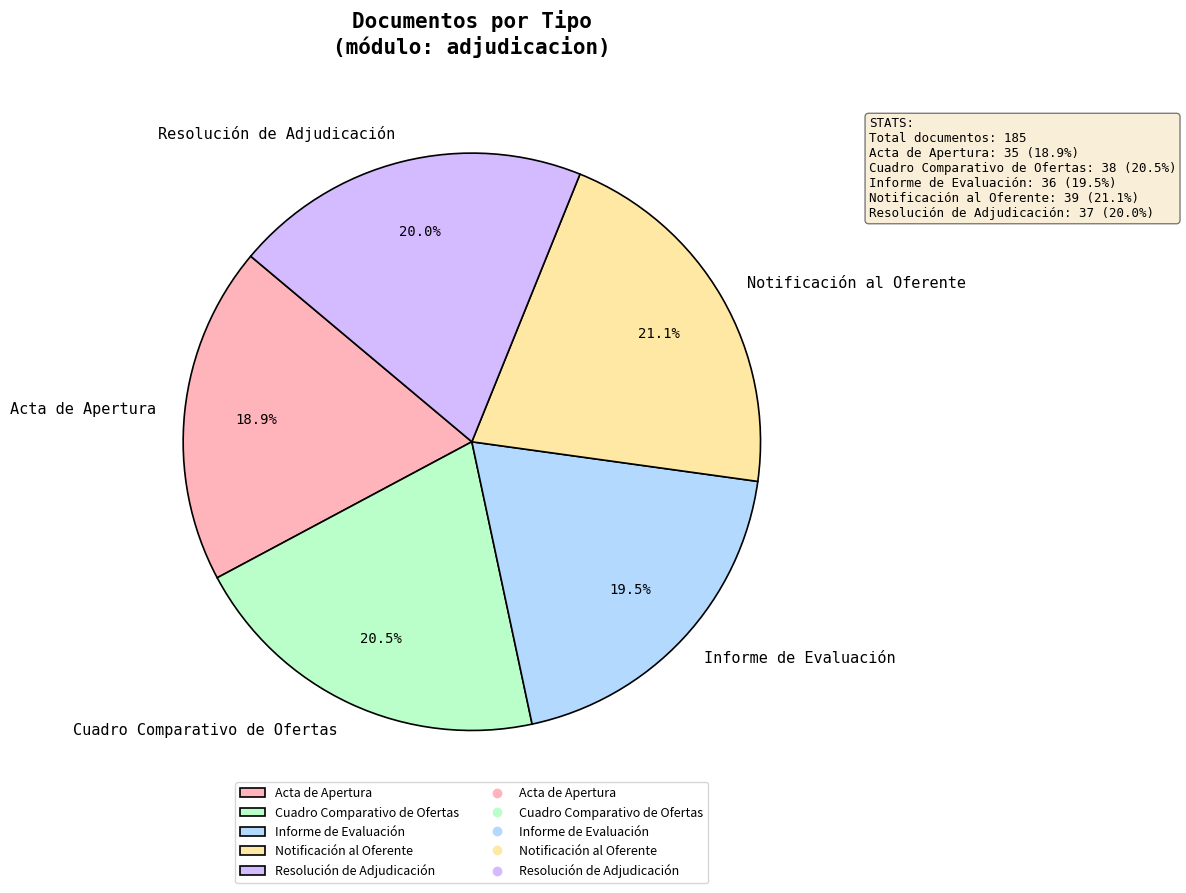

What is the total percentage of Cuadro Comparativo de Ofertas and Notificación al Oferente?

41.6%